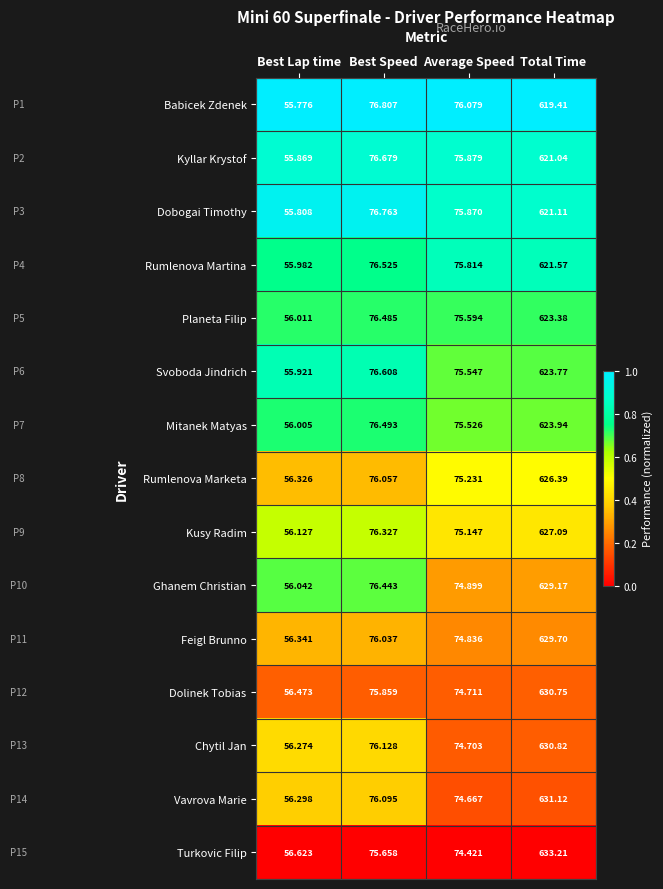

Which category has the lowest value in the Vavrova Marie series?

Best Lap time